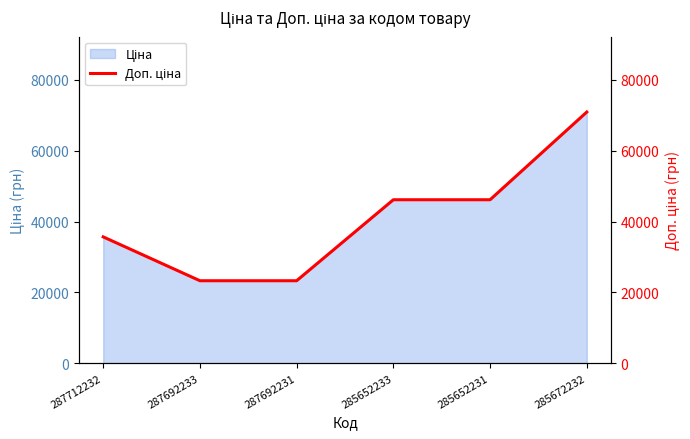

What is the ratio of the value at 285652233 to the value at 285652231?

1.0